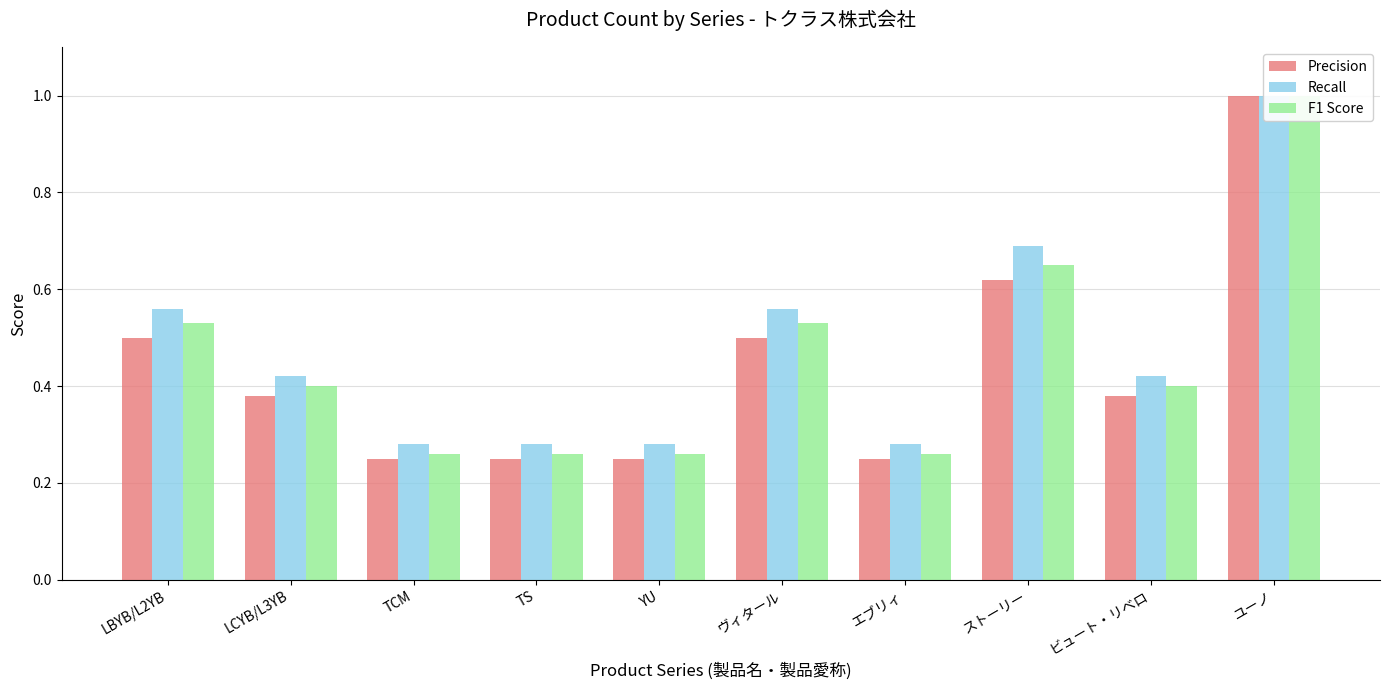

Rank the series by their maximum value, from highest to lowest.

Precision, Recall, F1 Score